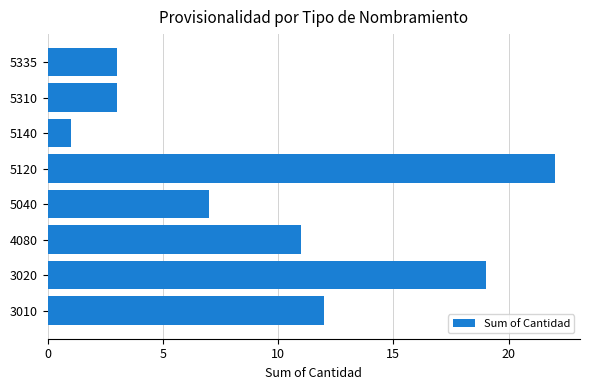

What is the difference between the second highest and second lowest values?

16